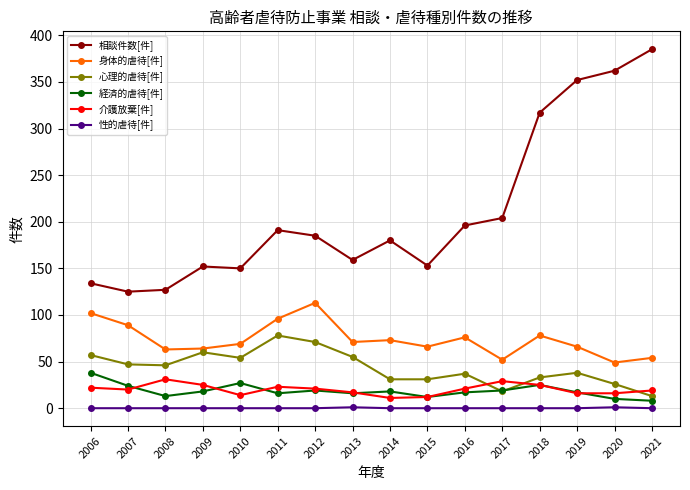

What are all the series names shown in the legend?

相談件数[件], 身体的虐待[件], 心理的虐待[件], 経済的虐待[件], 介護放棄[件], 性的虐待[件]